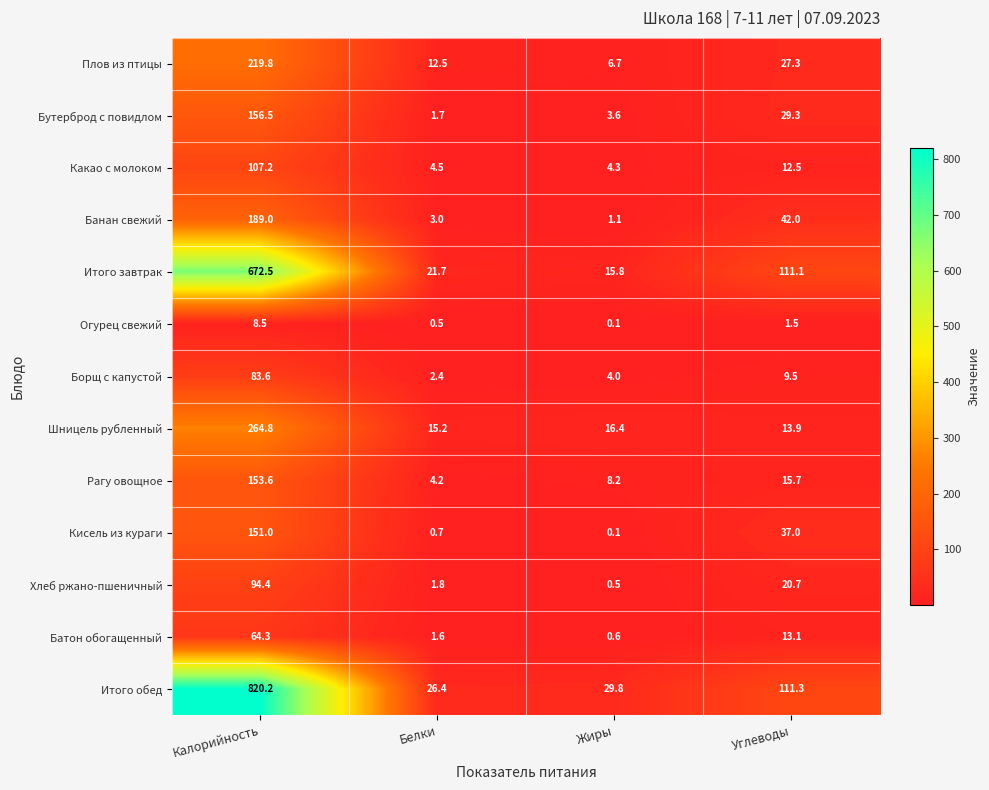

Which category has the lowest value across all series?

Жиры